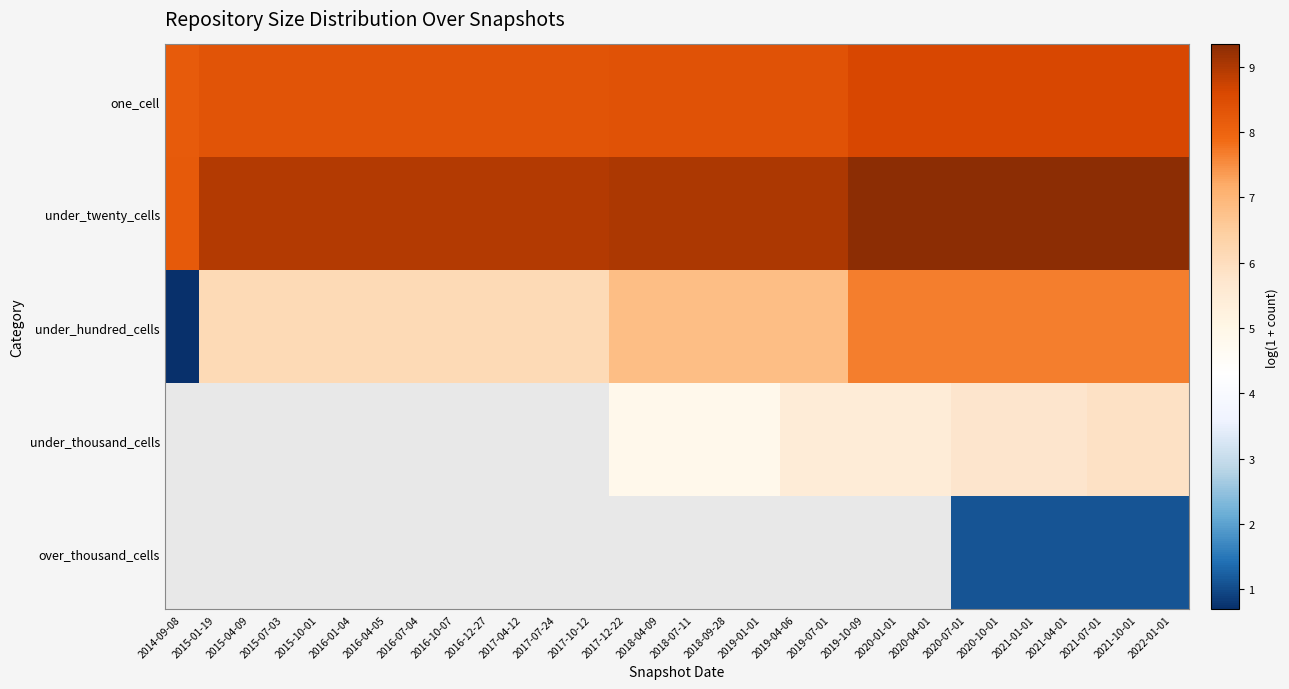

Which series has the largest range (max minus min)?

under_hundred_cells